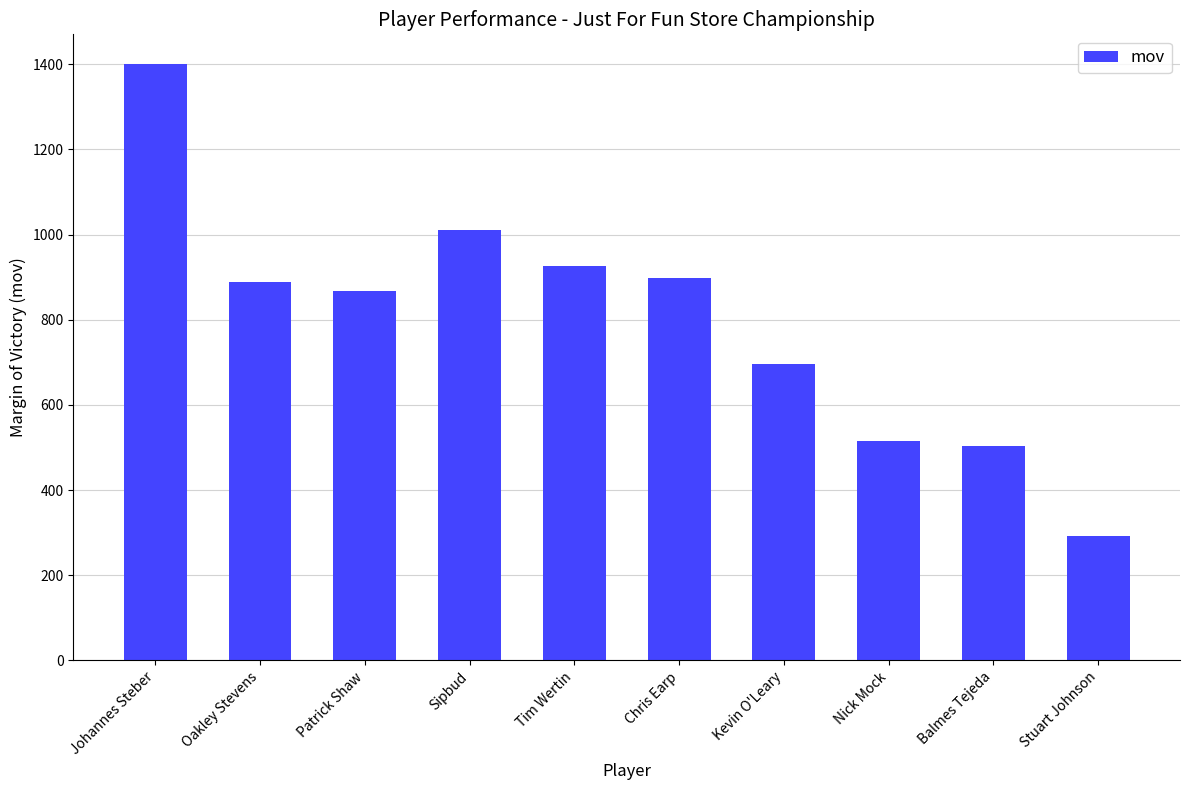

Is it true that the value at Patrick Shaw is 1261?

False